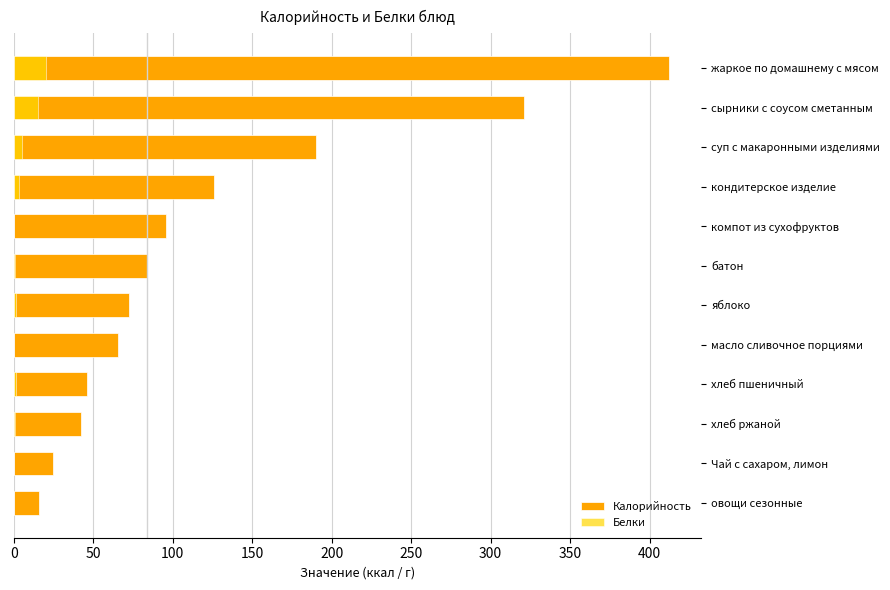

At масло сливочное порциями, list the series in order from largest to smallest.

Калорийность, Белки